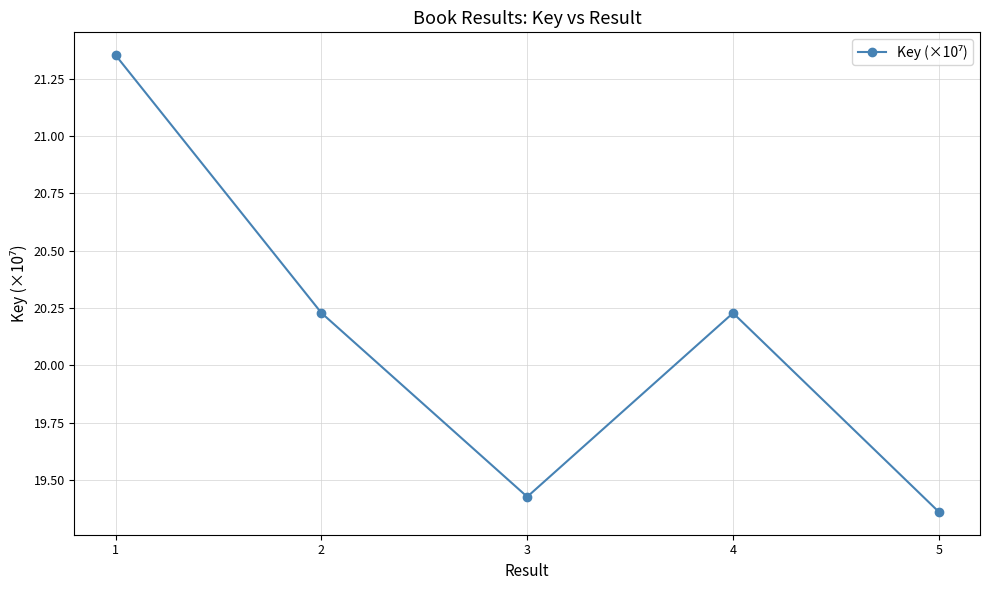

True or false: there are more than 2 points higher than both neighbors.

False